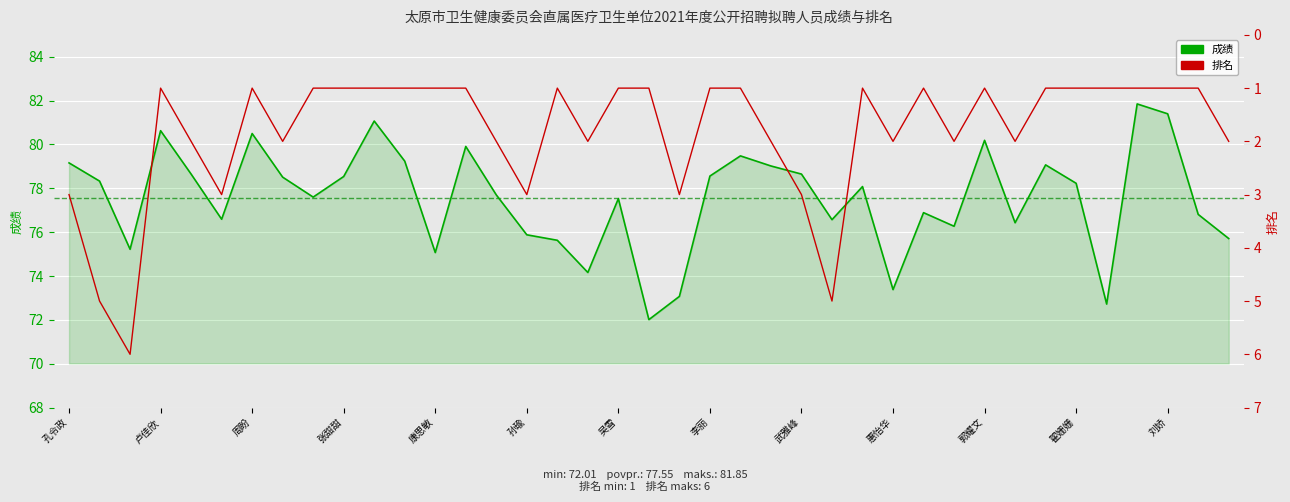

Does the chart display data point markers on the line(s)?

No